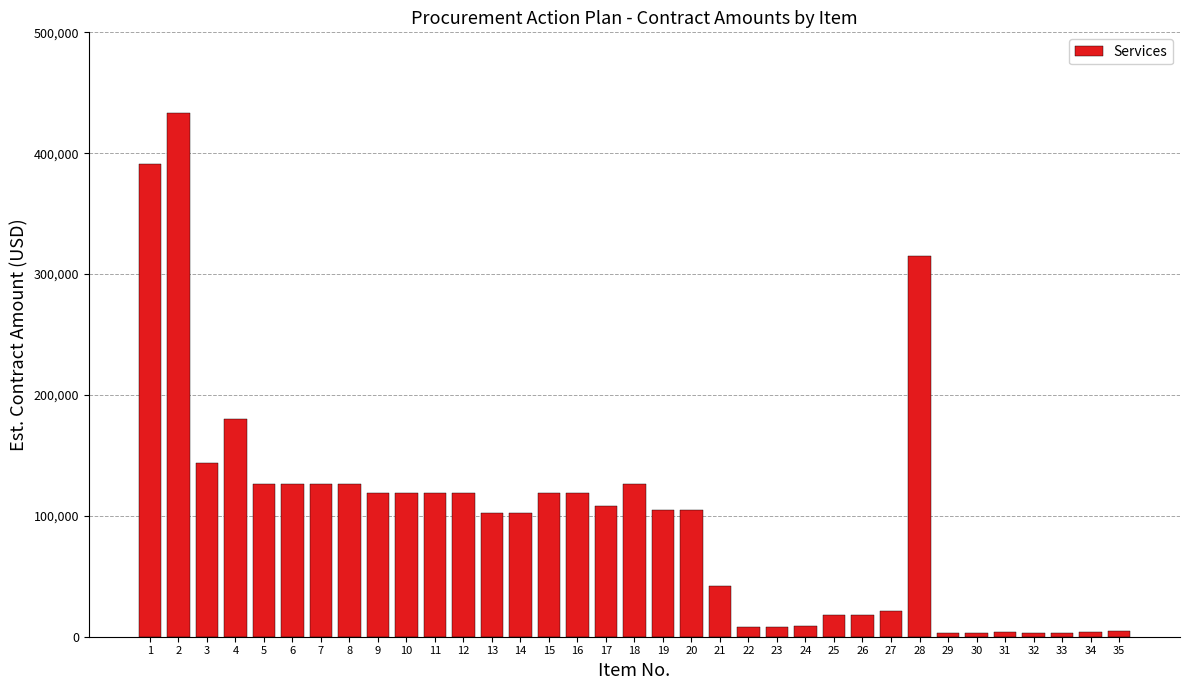

Read the value at 4.

180000